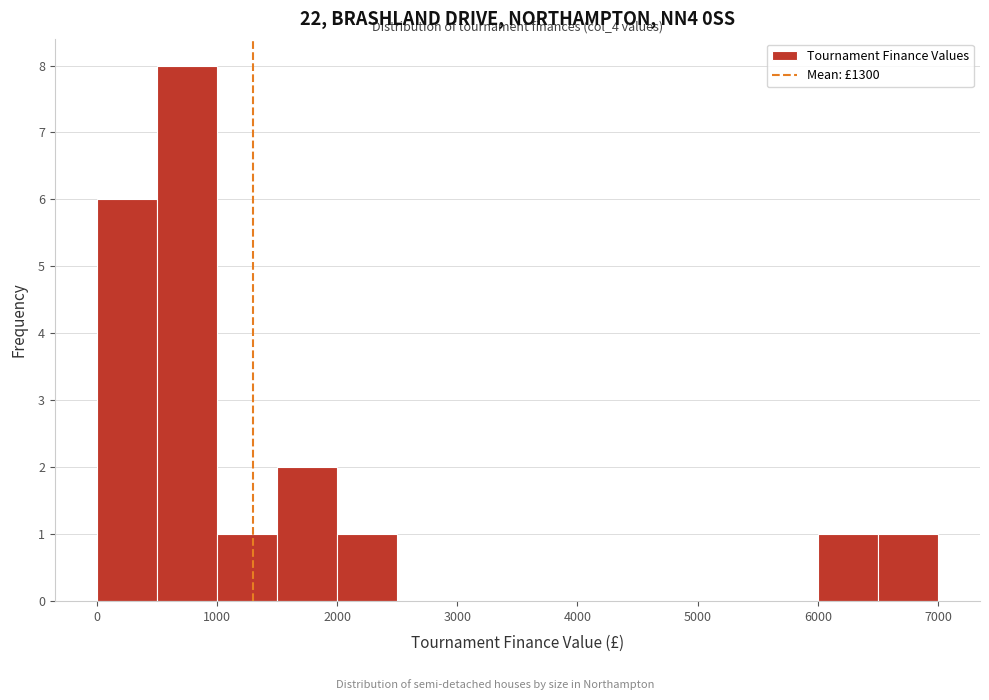

Which range on the x-axis has the tallest bar?

500 to 1000